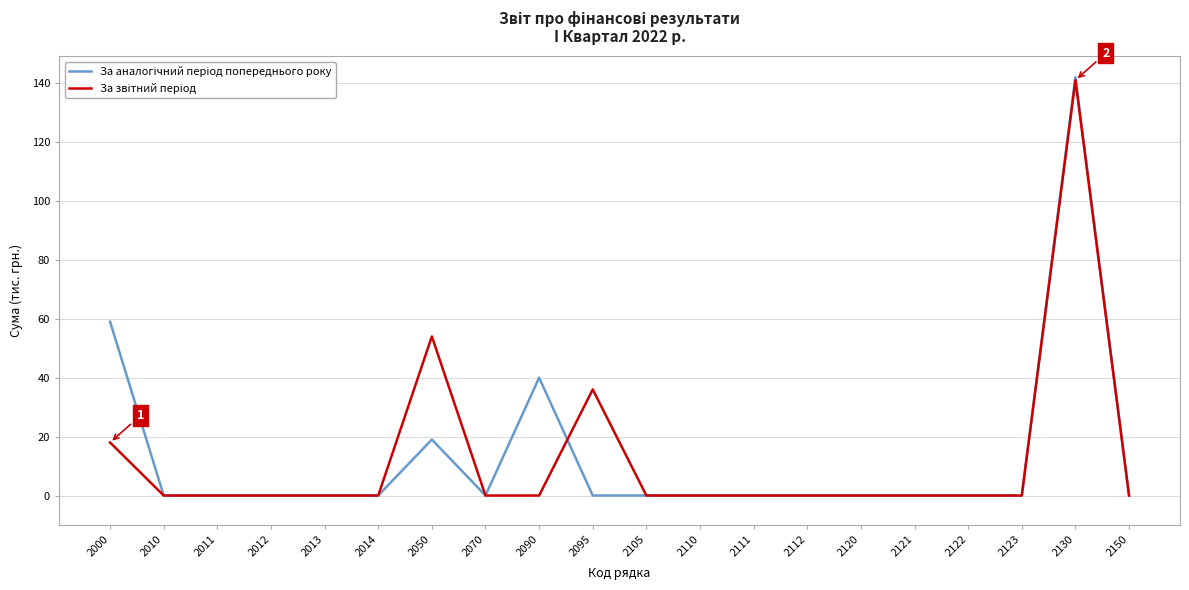

What is the difference between the highest and lowest values at 2095?

36